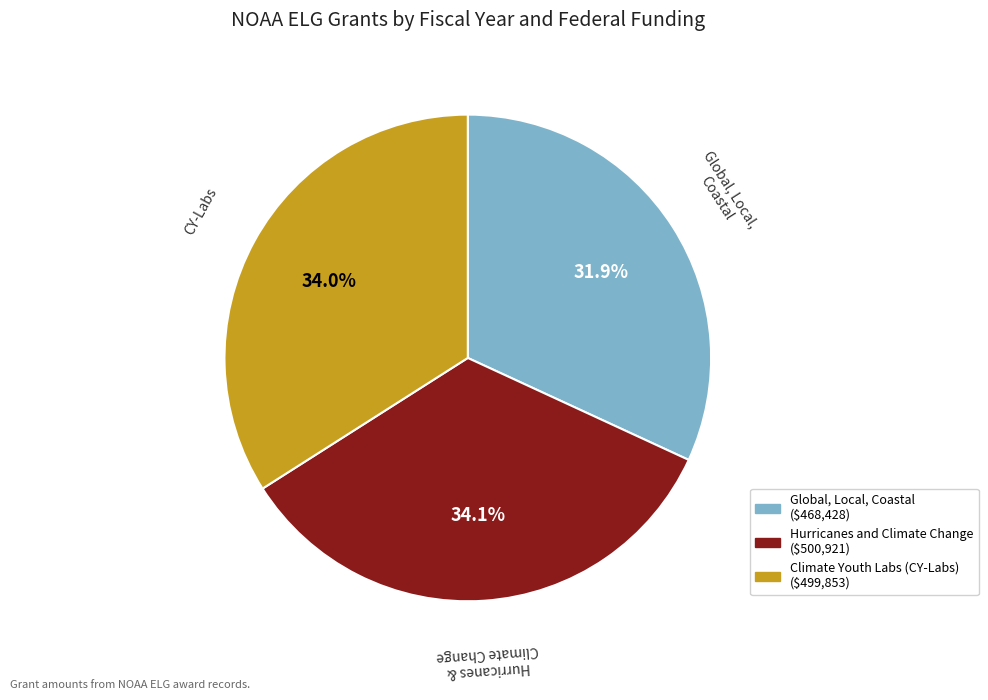

What is the ratio of the value at Climate Youth Labs (CY-Labs) to the value at Global, Local, Coastal?

1.1